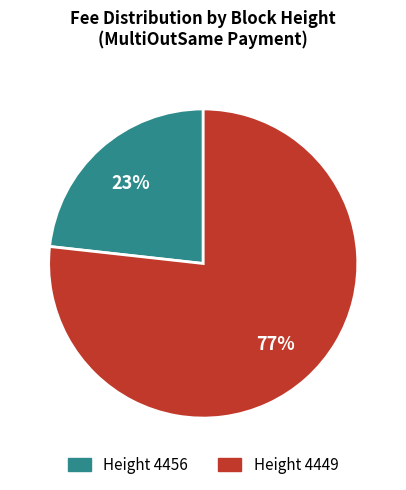

To the nearest percent, what is the difference between the Height 4456 and Height 4449 slice percentages?

54%